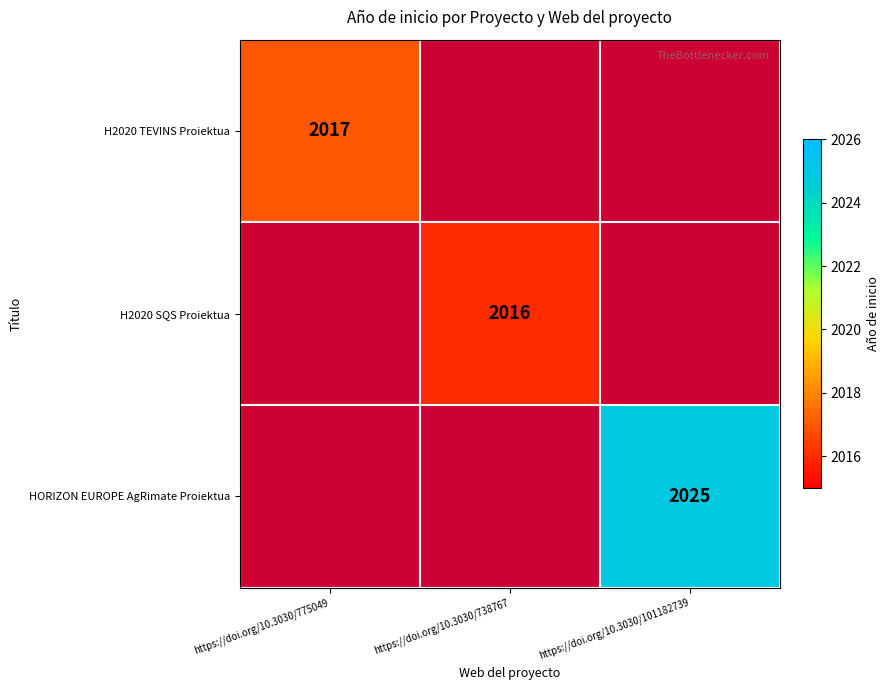

Which category has the highest value across all series?

https://doi.org/10.3030/101182739